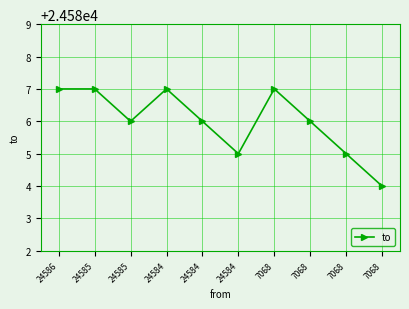

How many lines are shown in the chart?

1